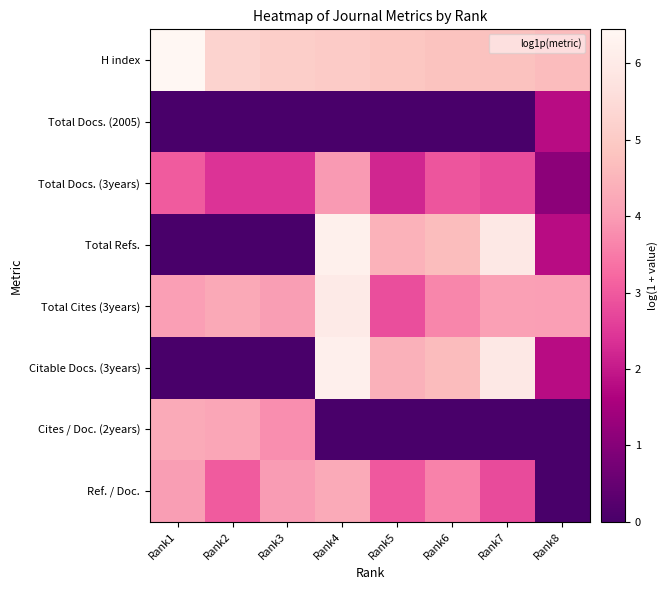

Between Rank1 and Rank8, which is larger?

Rank1